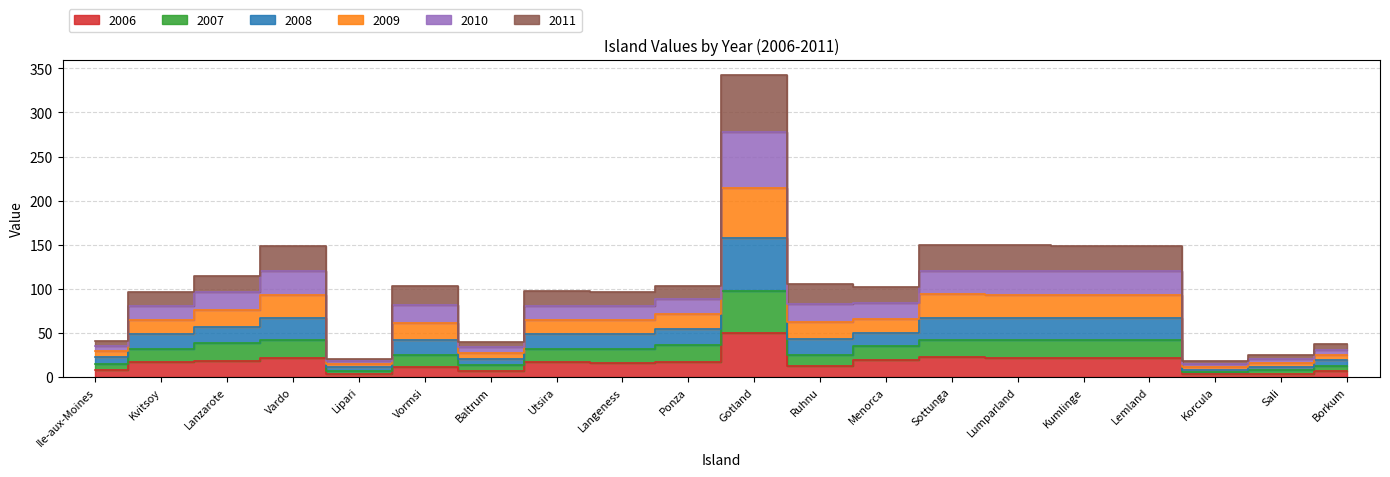

What is the difference between the highest and lowest values at Ponza?

86.5